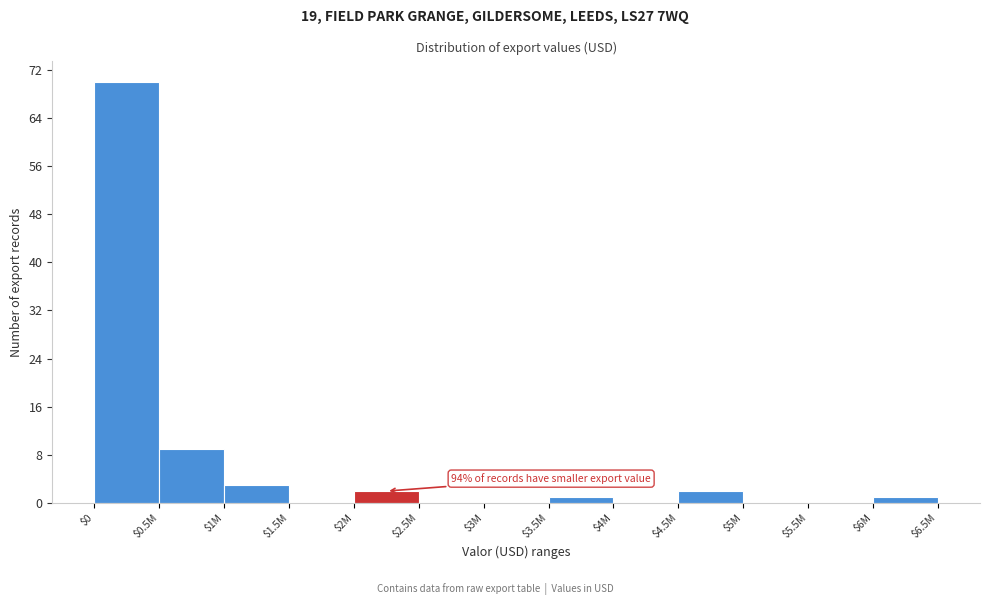

Where is the data nearest to the value 35?

$0.5M